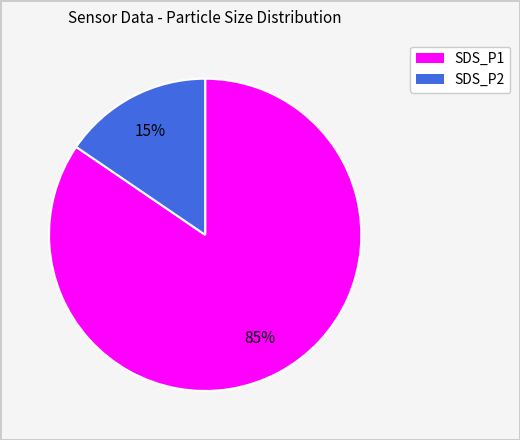

The SDS_P2 slice represents 15% of the pie. True or false?

True